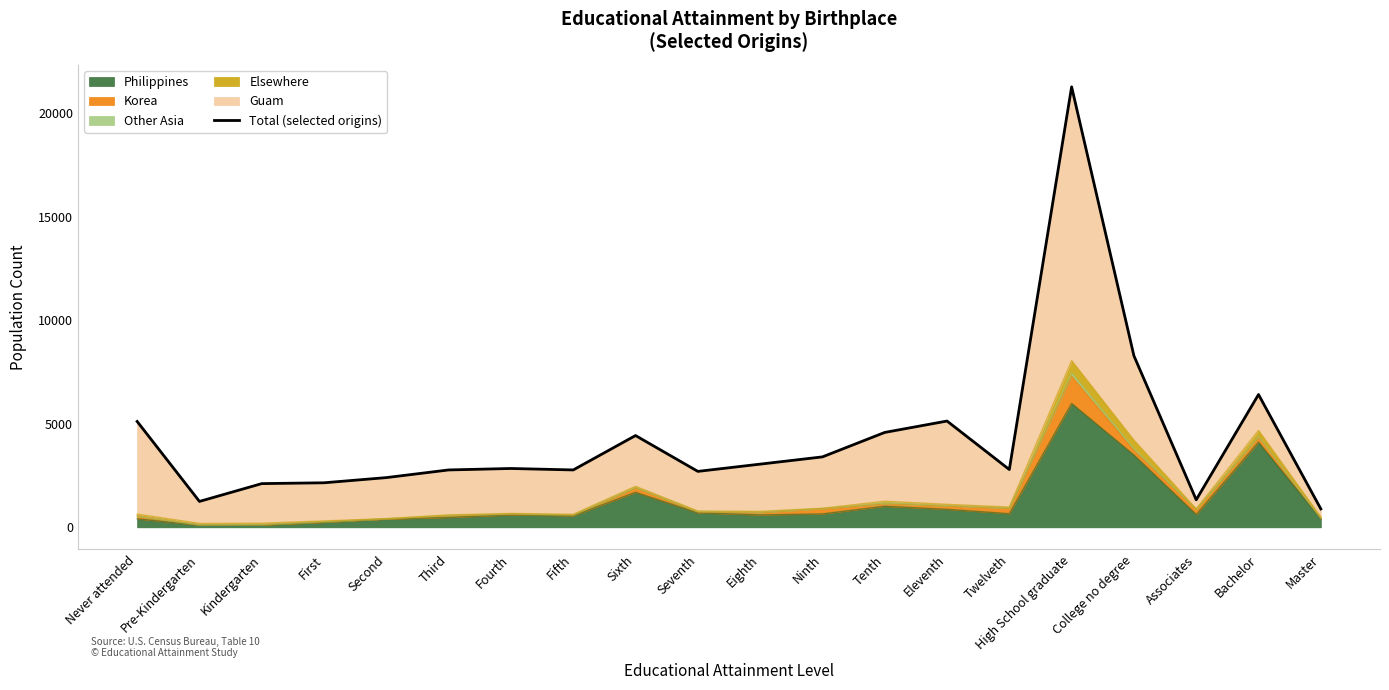

What is the difference between the values at Associates and Second?

1070